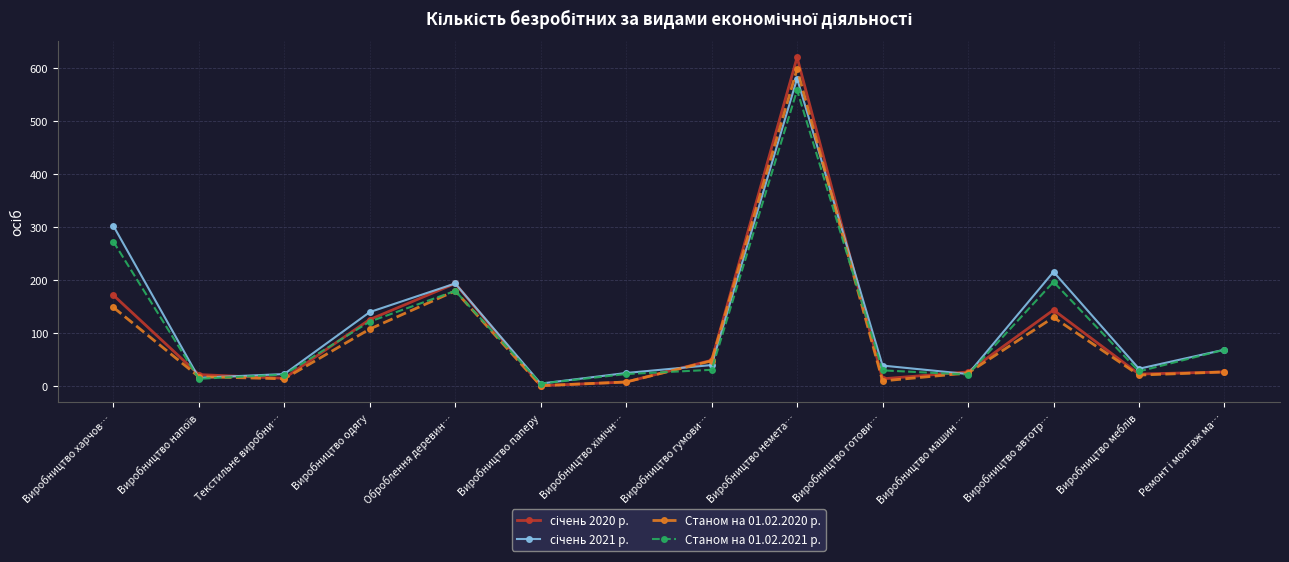

What is the label of the 9th point from the right?

Виробництво паперу